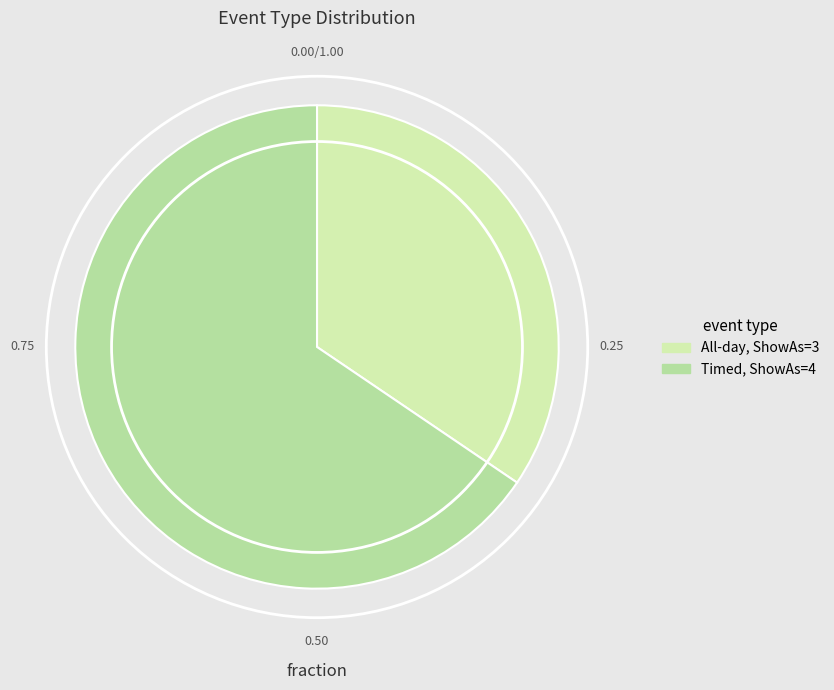

Count the number of slices in the pie.

2